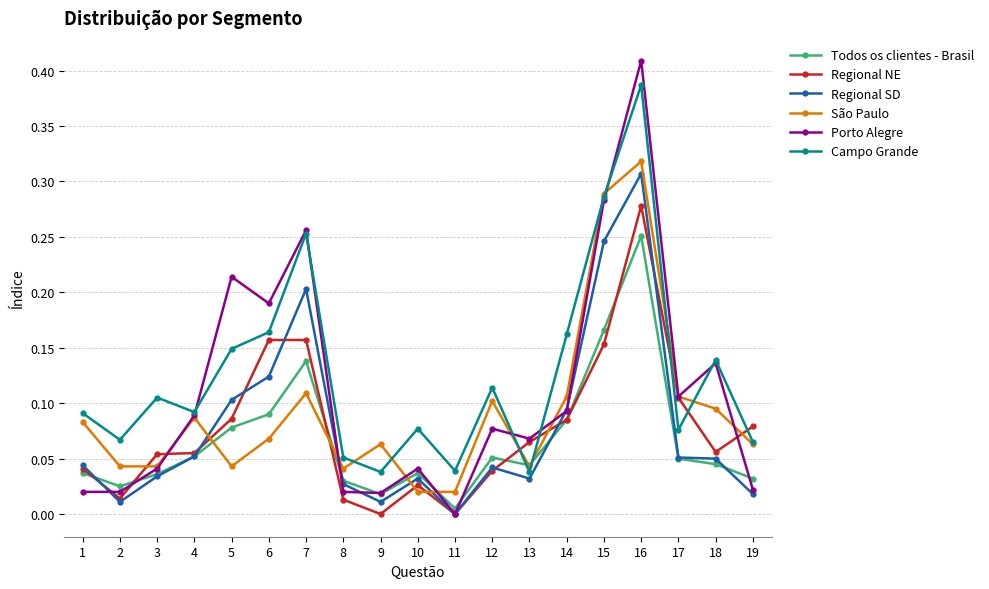

Which category has the lowest value in the Todos os clientes - Brasil series?

11